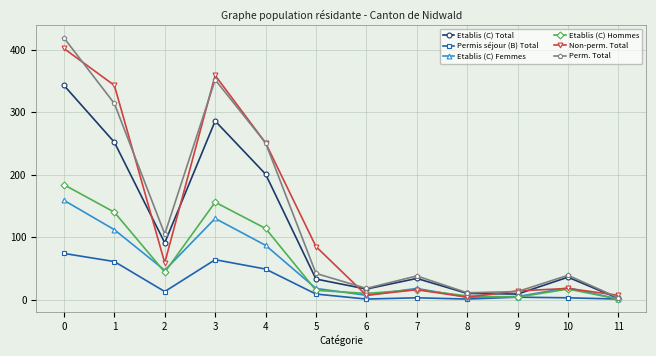

What is the highest value of the Etablis (C) Femmes series?

159